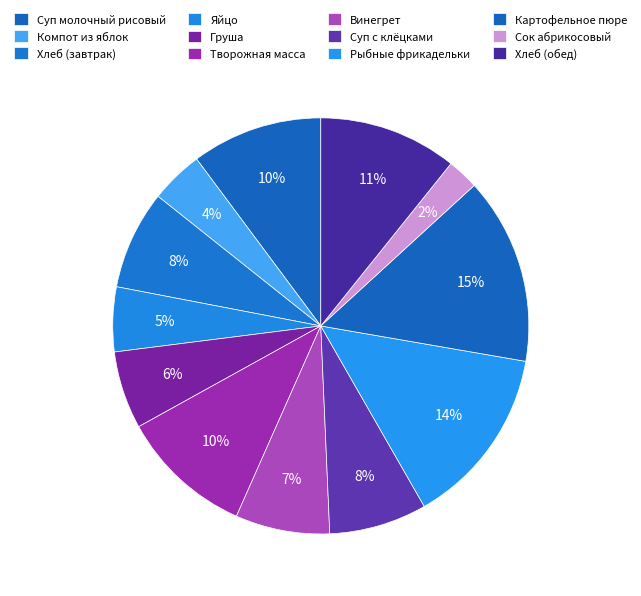

How many segments does this pie chart have?

12